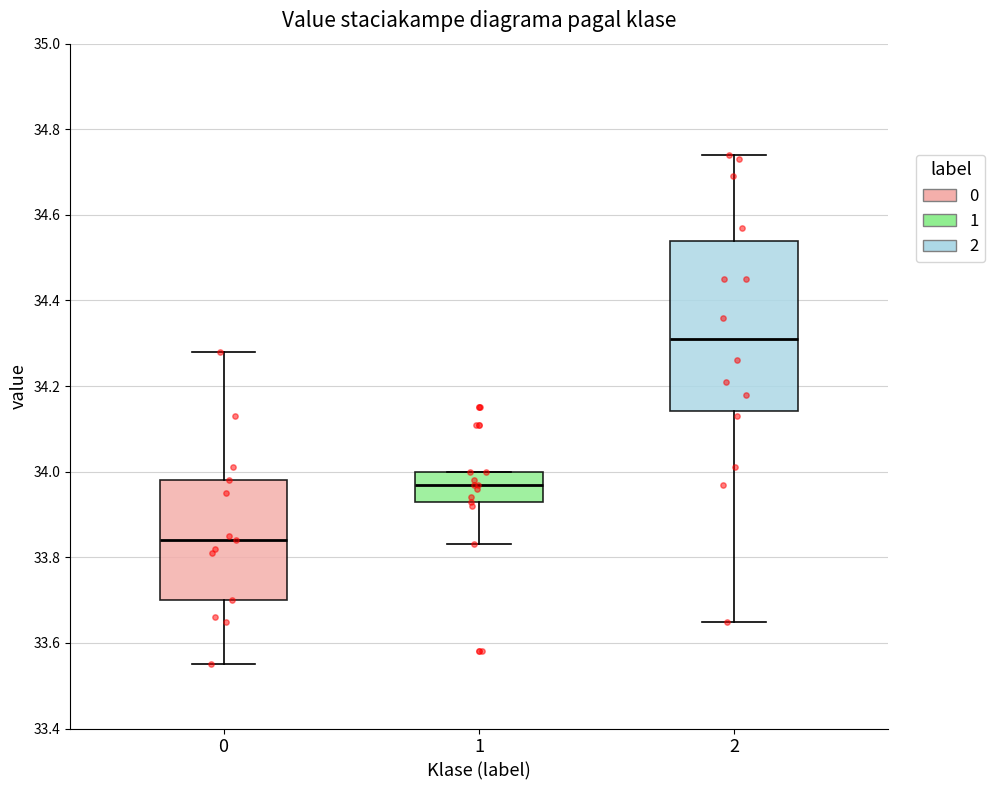

Reading left to right, transcribe this box plot: for each box, give where its median line is, the range the box spans, and where its two whiskers end, as read against the y-axis. The values are not printed on the chart, so give them approximately, as read against the axis.

0: median 33.84, box 33.70 to 33.98, whiskers 33.56 to 34.28
1: median 33.98, box 33.94 to 34.00, whiskers 33.84 to 34.00
2: median 34.32, box 34.14 to 34.54, whiskers 33.66 to 34.74